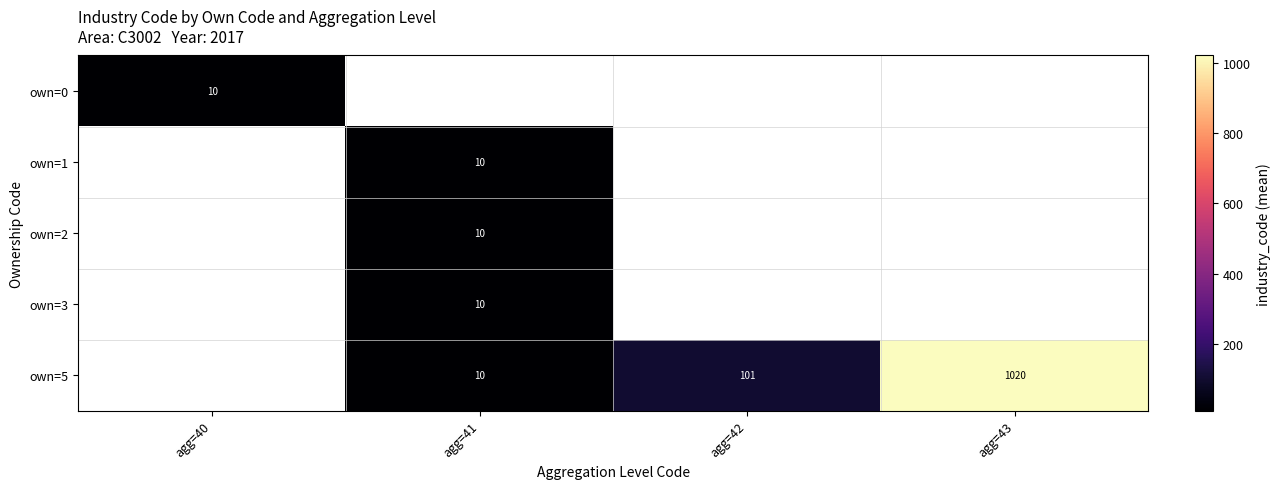

The value of own=5 at agg=42 is 101. True or false?

True